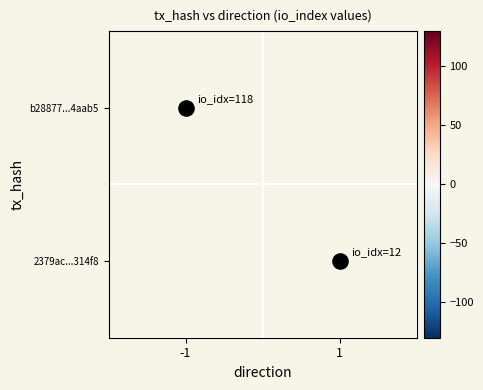

What is the highest value of the b28877...4aab5 series?

118.0